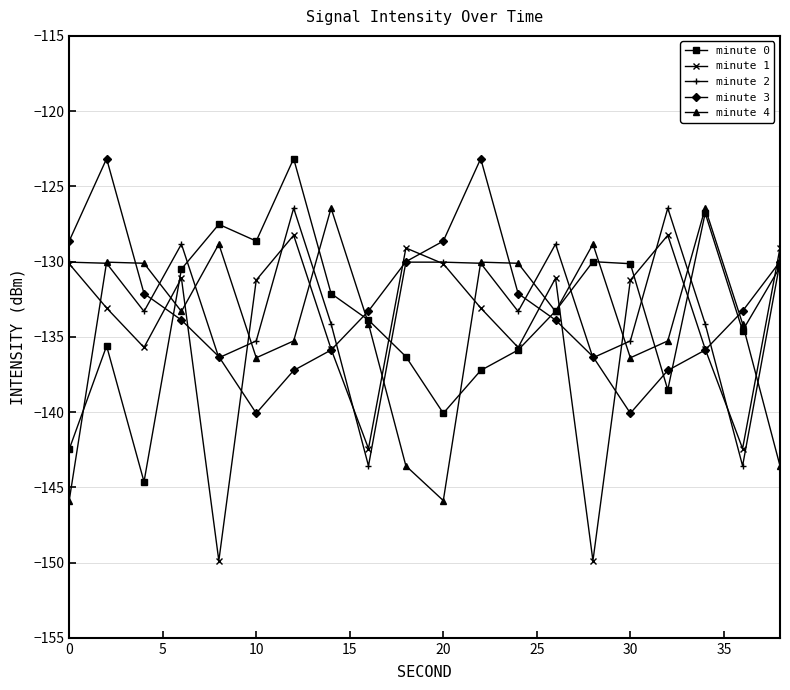

What is the maximum value shown in the chart?

-123.2